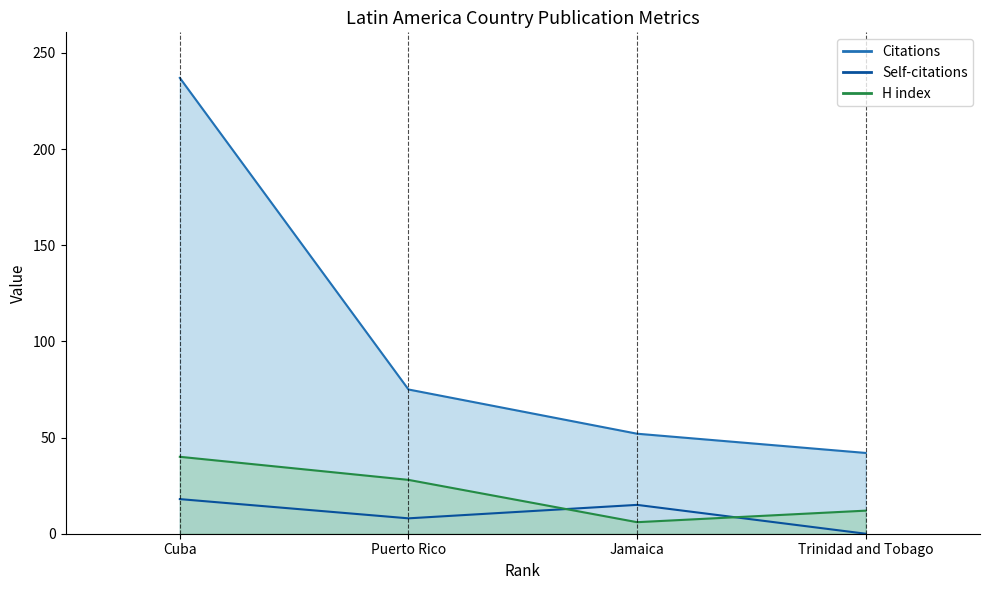

How many lines are shown in the chart?

3